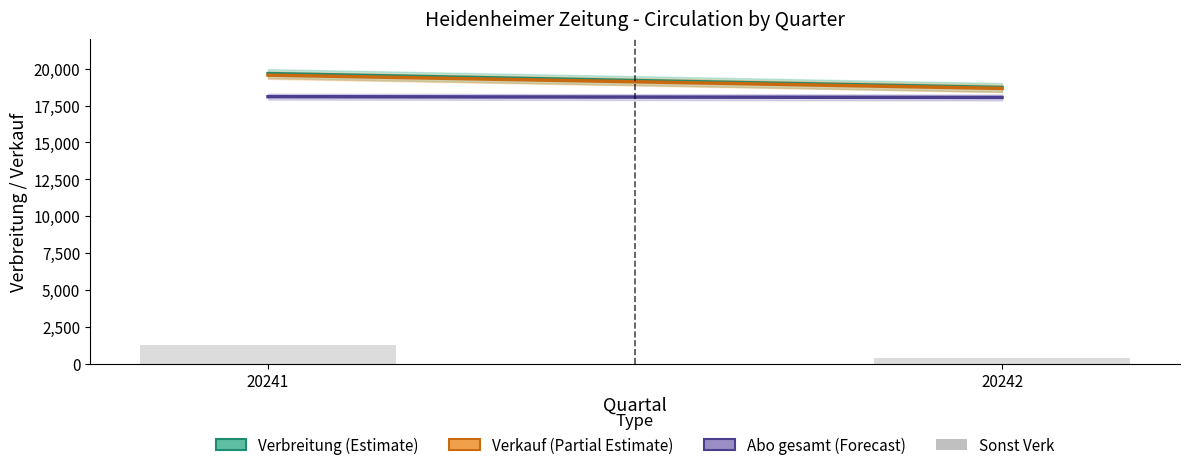

Between 20241 and 20242, which is larger?

20241